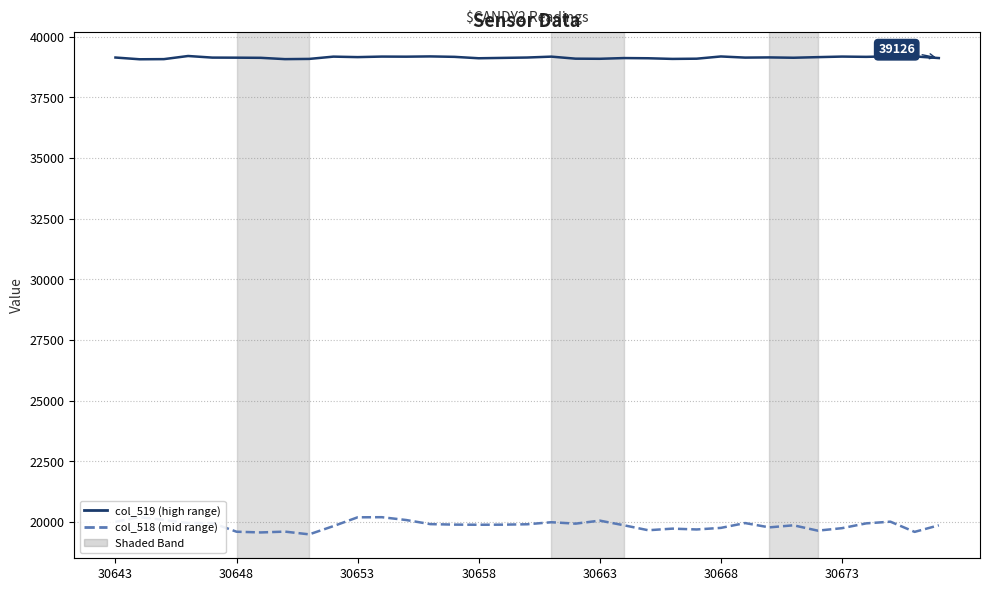

List the series in order of their overall mean, lowest first.

col_518 (mid range), col_519 (high range)